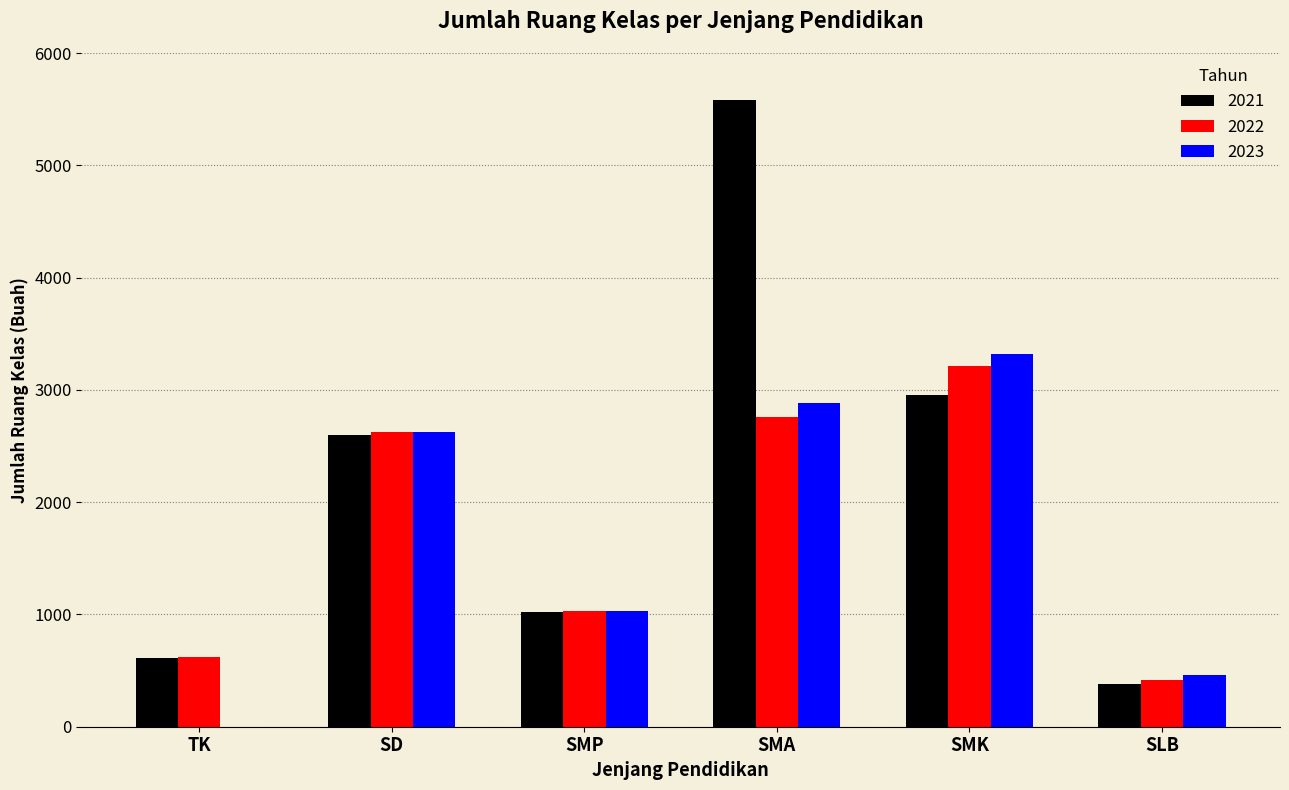

Is the value of 2023 at TK greater than the value of 2021 at SMP?

No